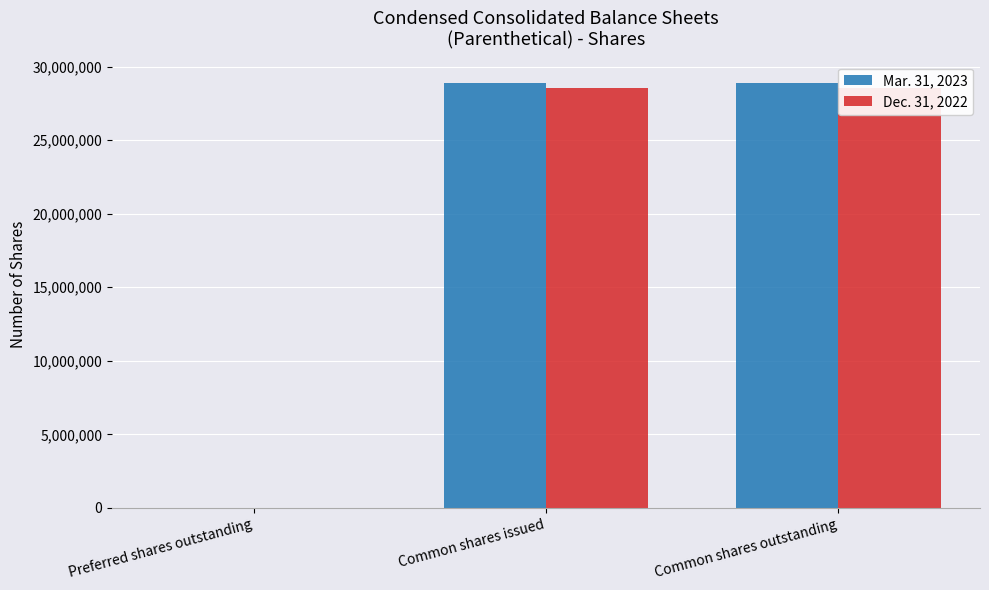

Between Common shares issued and Common shares outstanding, which series saw the biggest shift?

Mar. 31, 2023